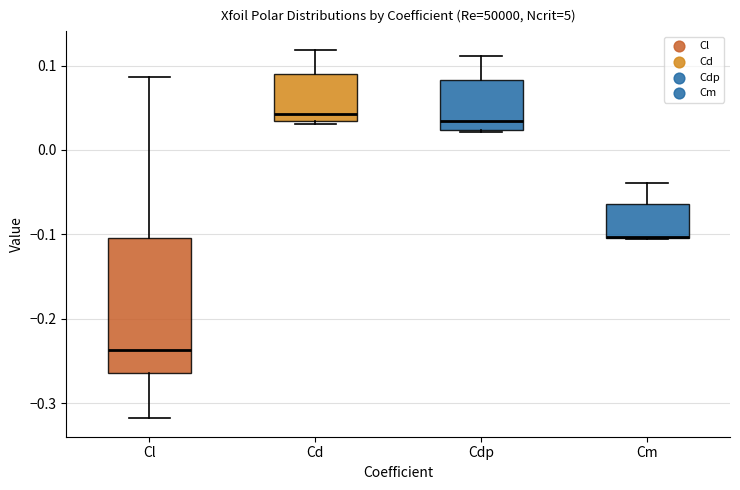

Reading left to right, read every box against the y-axis: the position of its median line, the range the box covers, and the ends of its whiskers. The values are not printed on the chart, so give them approximately, as read against the axis.

Cl: median -0.24, box -0.26 to -0.10, whiskers -0.32 to 0.09
Cd: median 0.04, box 0.03 to 0.09, whiskers 0.03 to 0.12
Cdp: median 0.03, box 0.02 to 0.08, whiskers 0.02 to 0.11
Cm: median -0.10 (drawn on the box's lower edge), box -0.10 to -0.06, whiskers -0.11 to -0.04